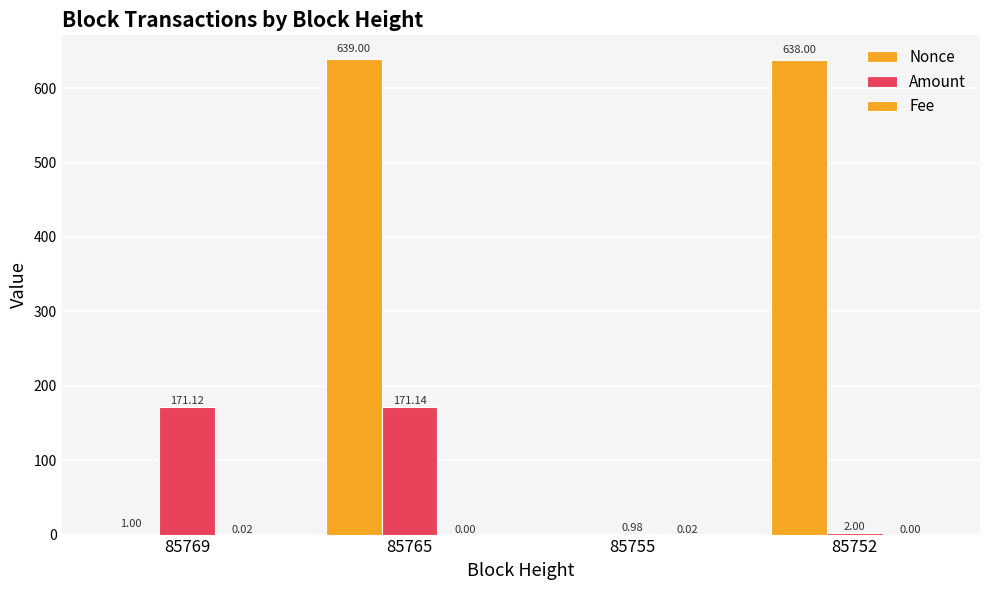

How many categories are shown in the chart?

4